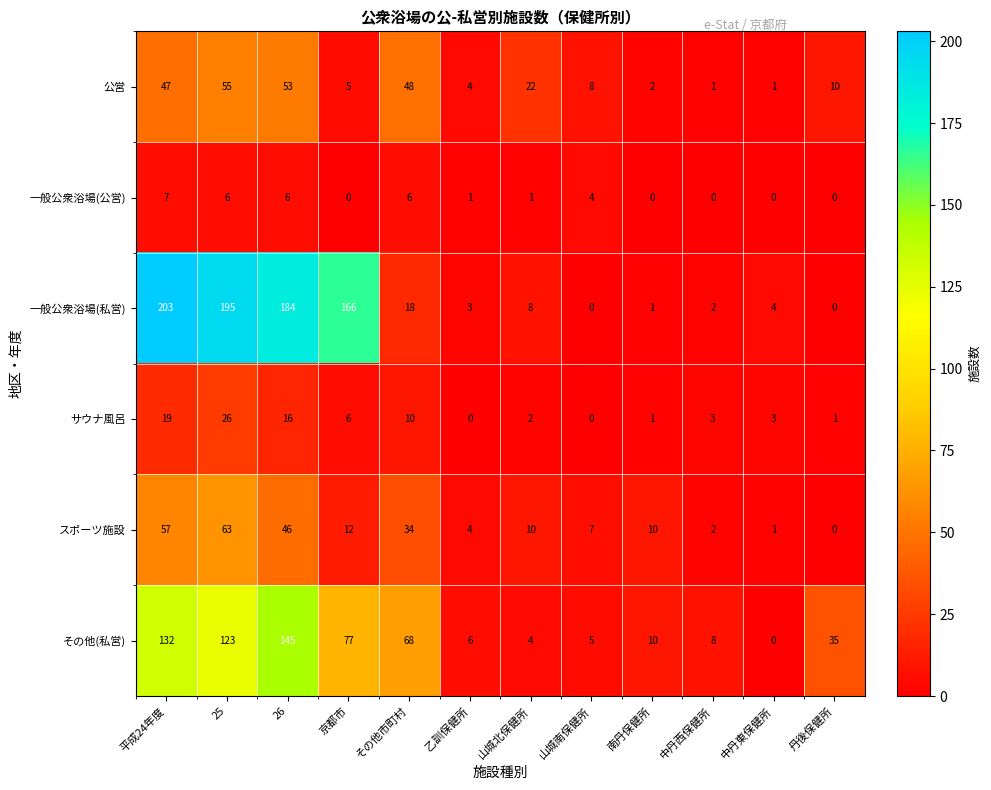

What is the total value across all series at 山城北保健所?

47